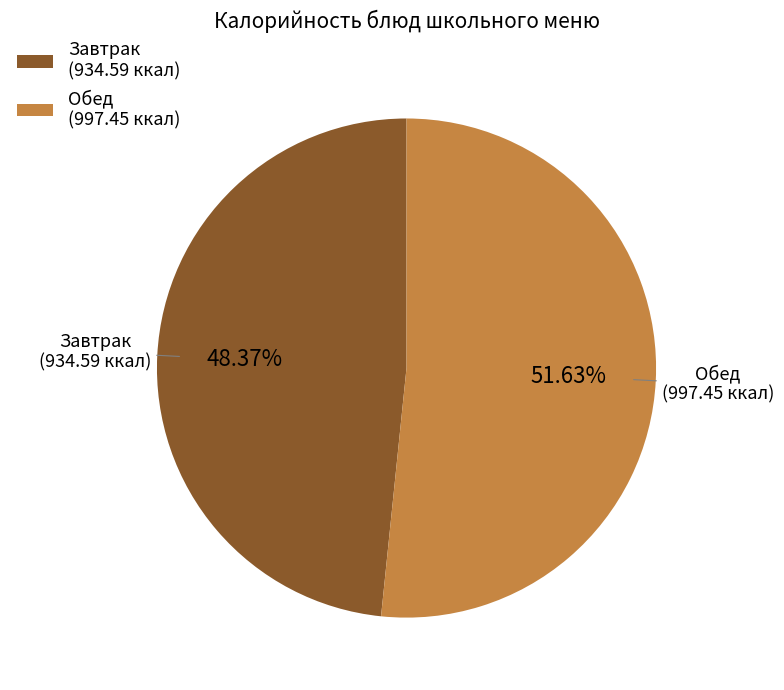

Which slice is the smallest?

Завтрак (934.59 ккал)